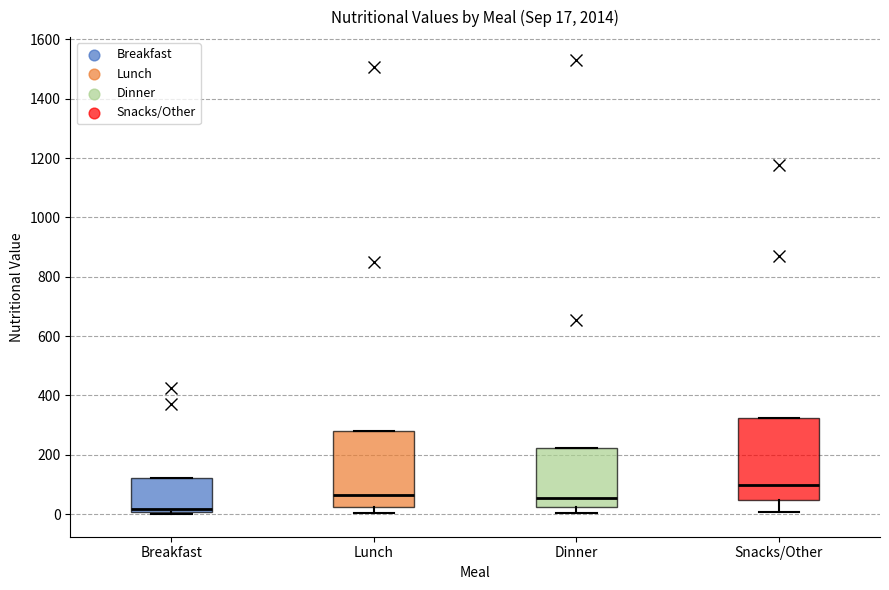

Which box is the tallest, from its lower edge to its upper edge?

Snacks/Other